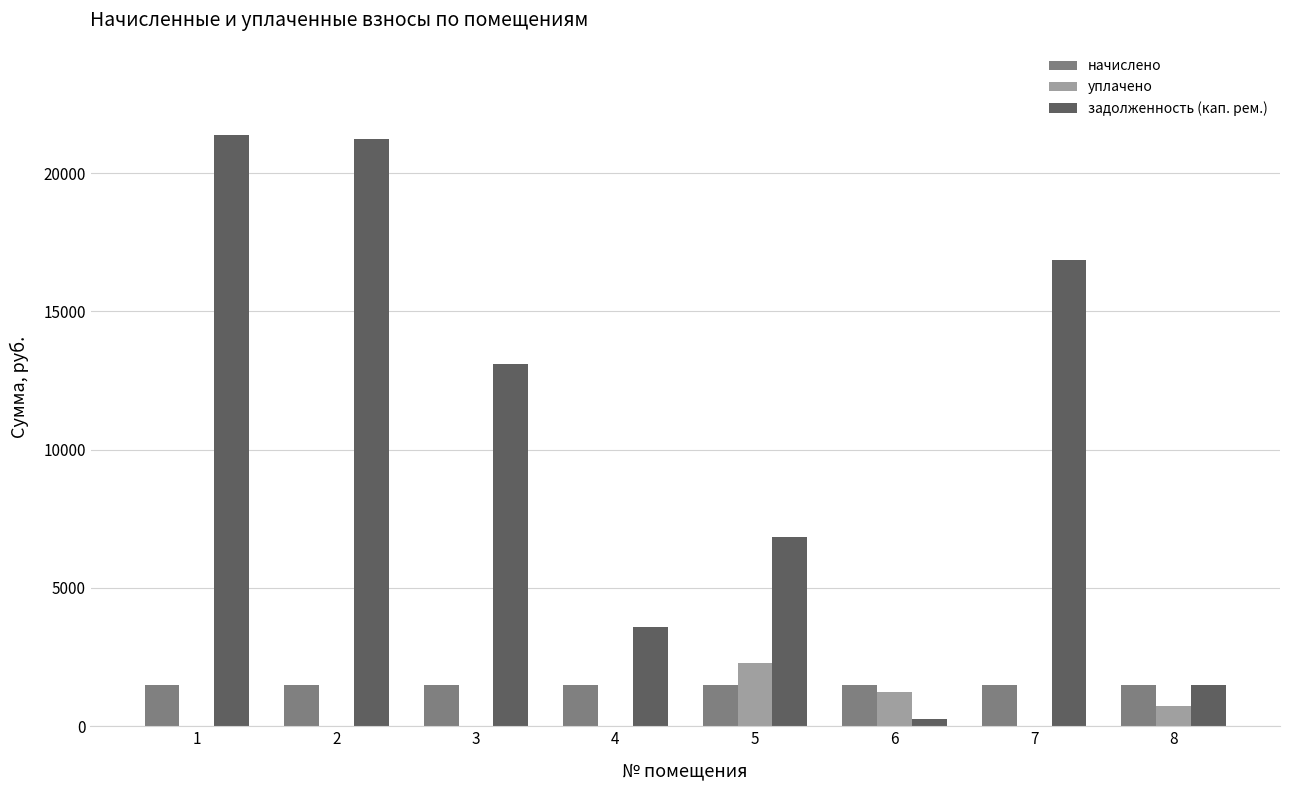

The уплачено series shows 0.0 at 7. True or false?

True